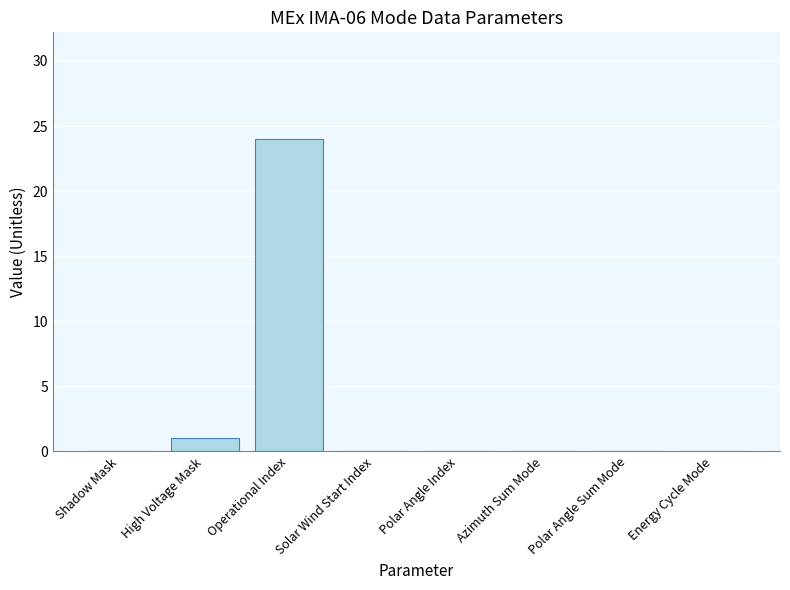

The value at Azimuth Sum Mode is -10. True or false?

False